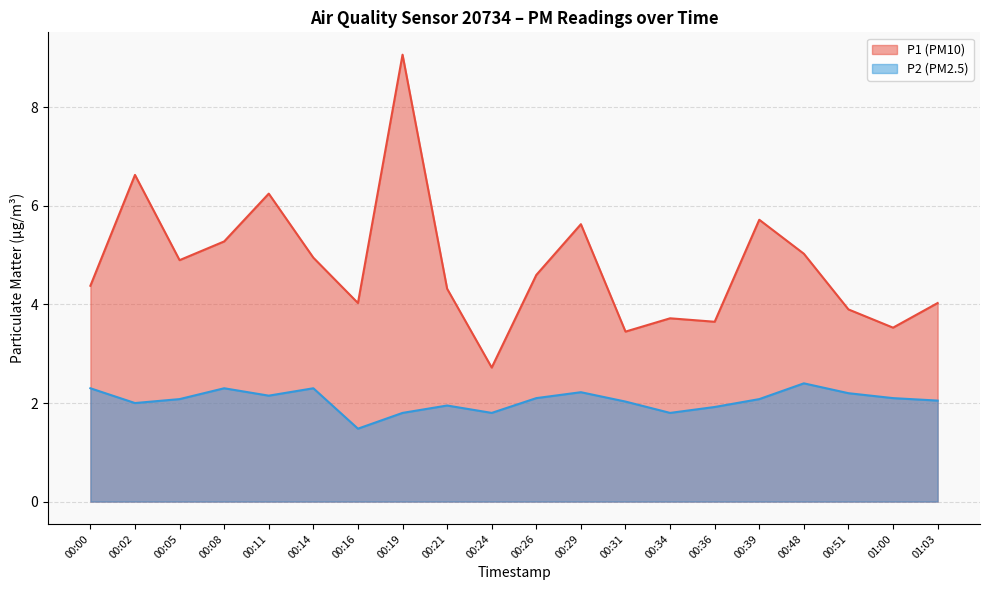

What are all the series names shown in the legend?

P1 (PM10), P2 (PM2.5)